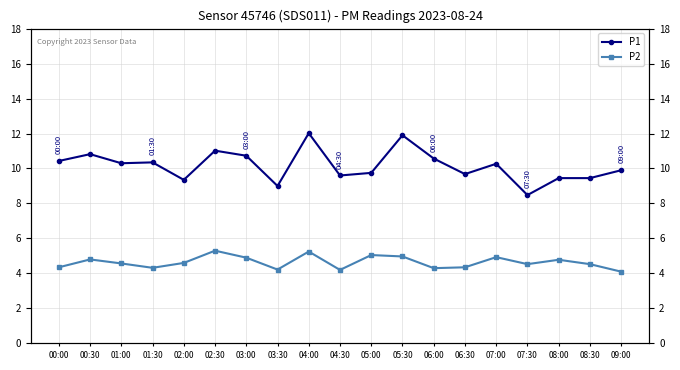

At which label does P2 reach its minimum?

09:00